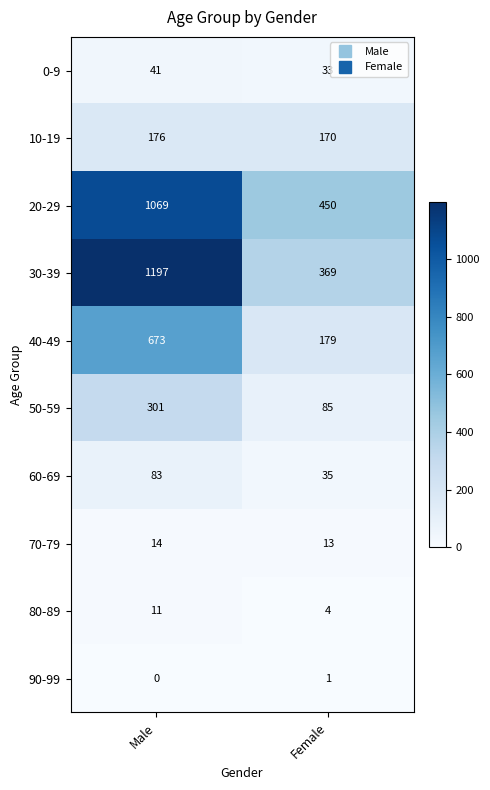

Count the number of categories in the chart.

2